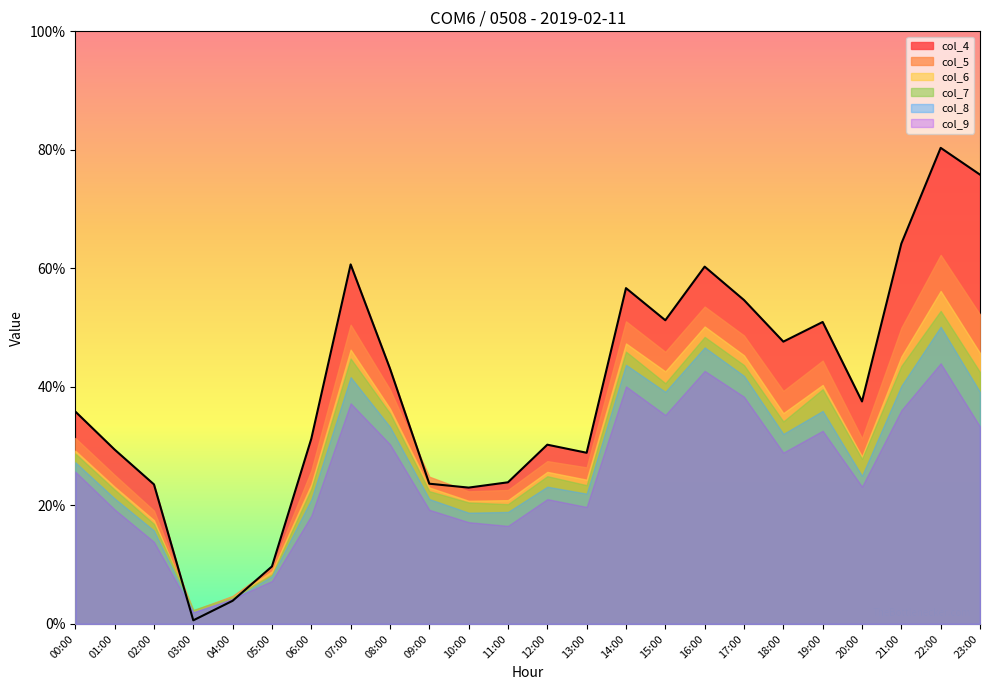

At which category is the sum across all series the highest?

22:00